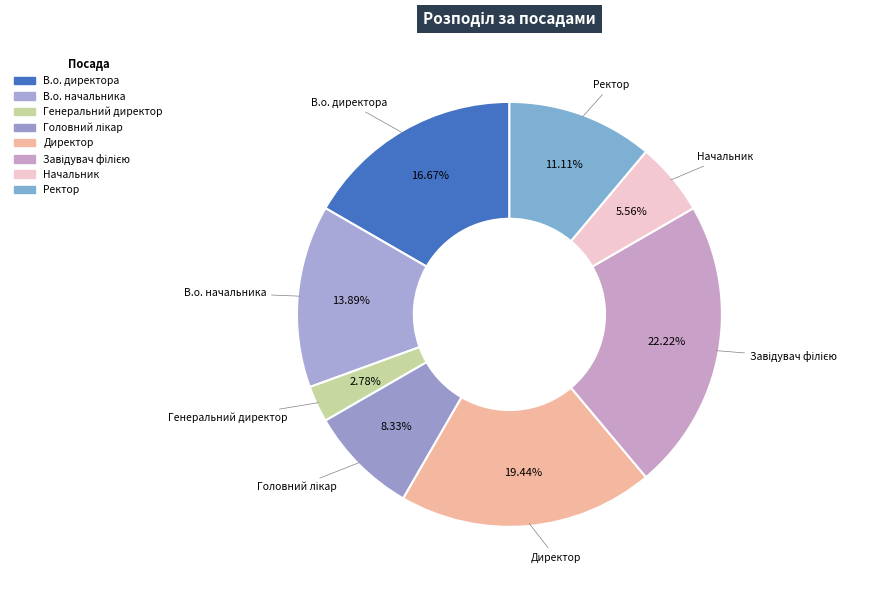

Is there a majority slice in this chart?

No